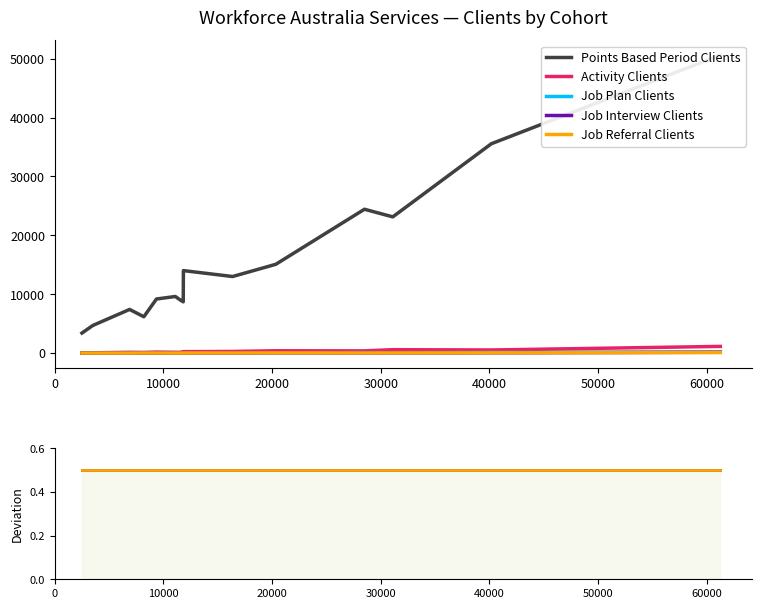

What is the value of the Points Based Period Clients point at the 8th from the left?

8705.0